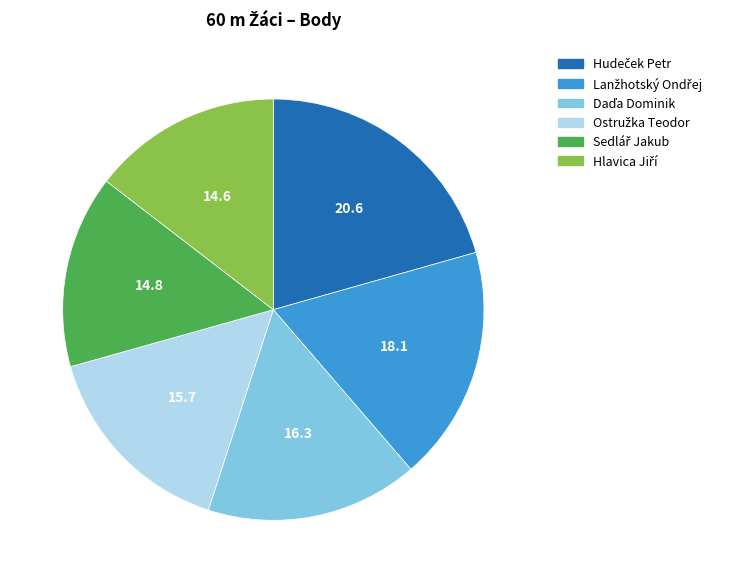

Is there any slice that represents more than half of the pie?

No